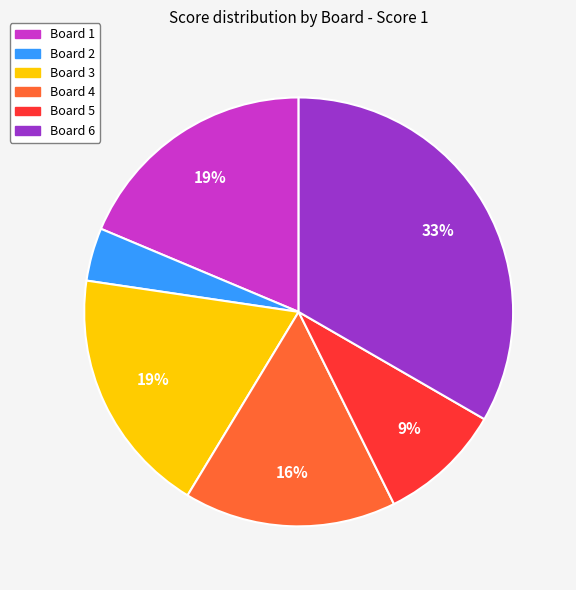

Is there a majority slice in this chart?

No